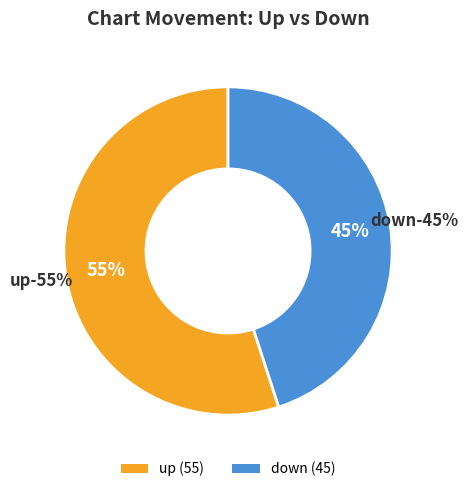

How much of the chart is everything except up?

45.0%